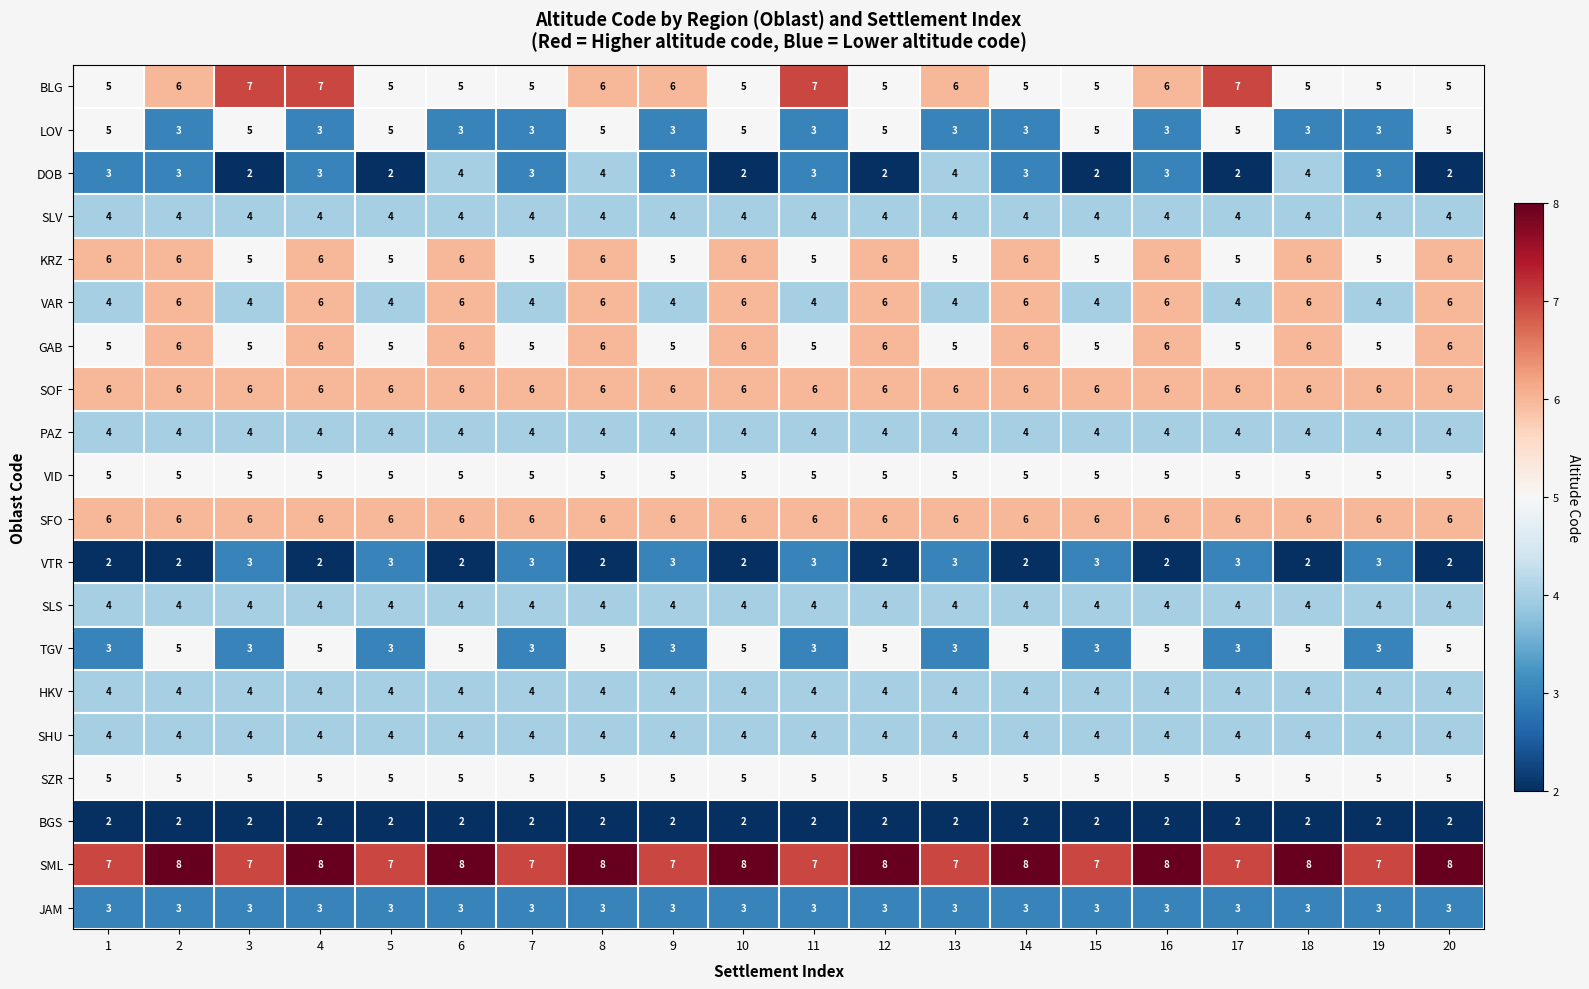

What is the spread (max minus min) of values at 4?

6